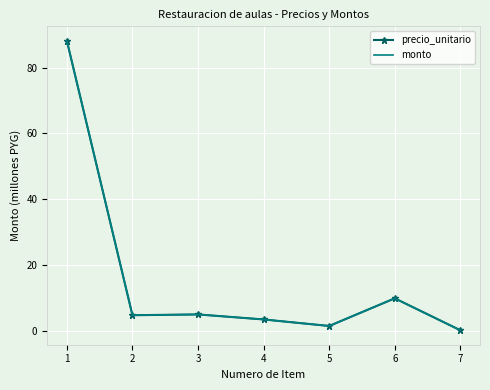

How many data points does each series have?

7